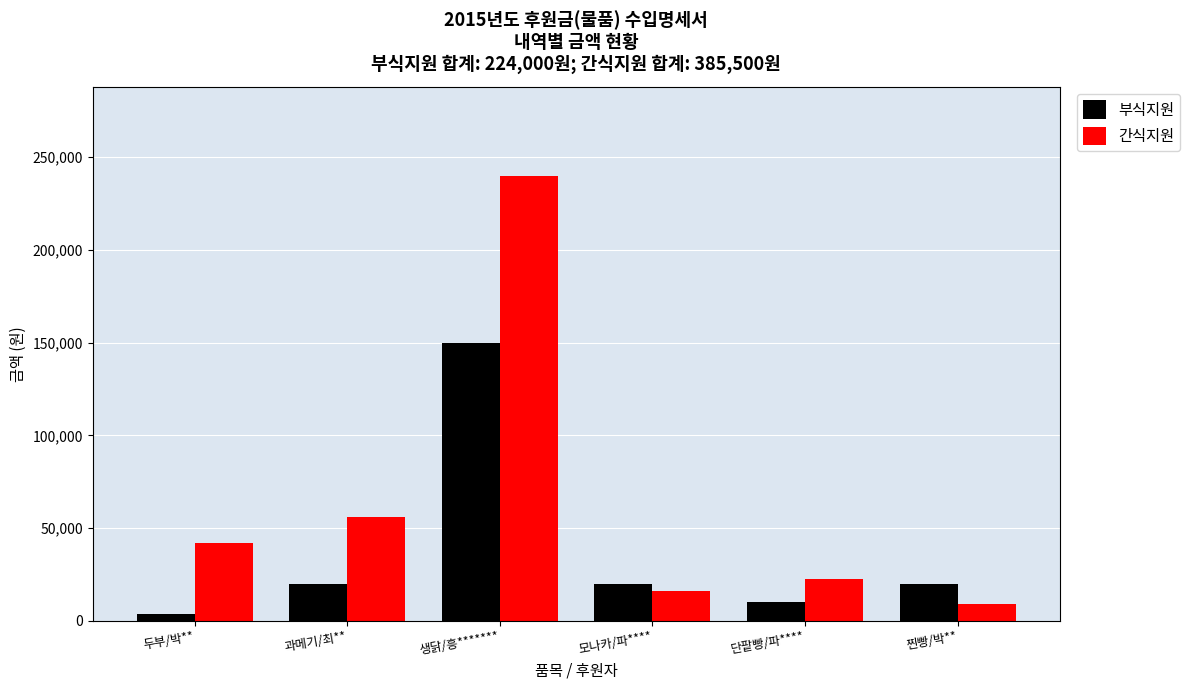

What is the maximum value for 간식지원?

240000